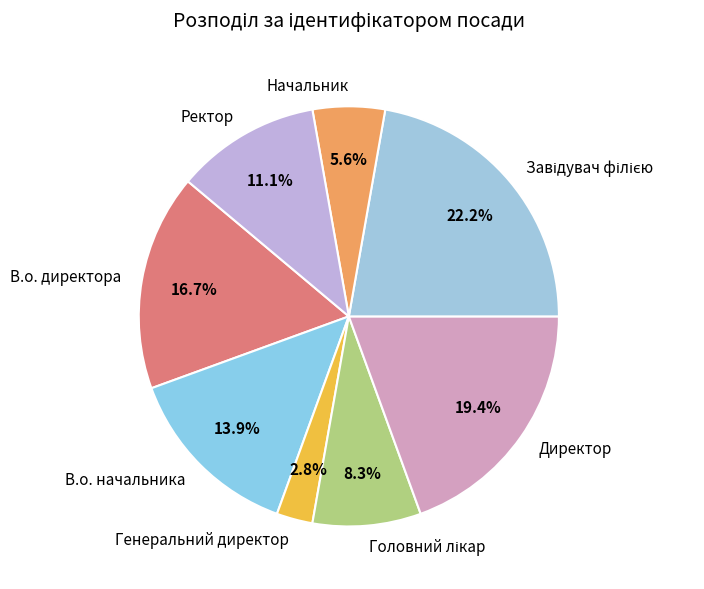

To the nearest percent, what percentage of the pie is В.о. начальника?

14%